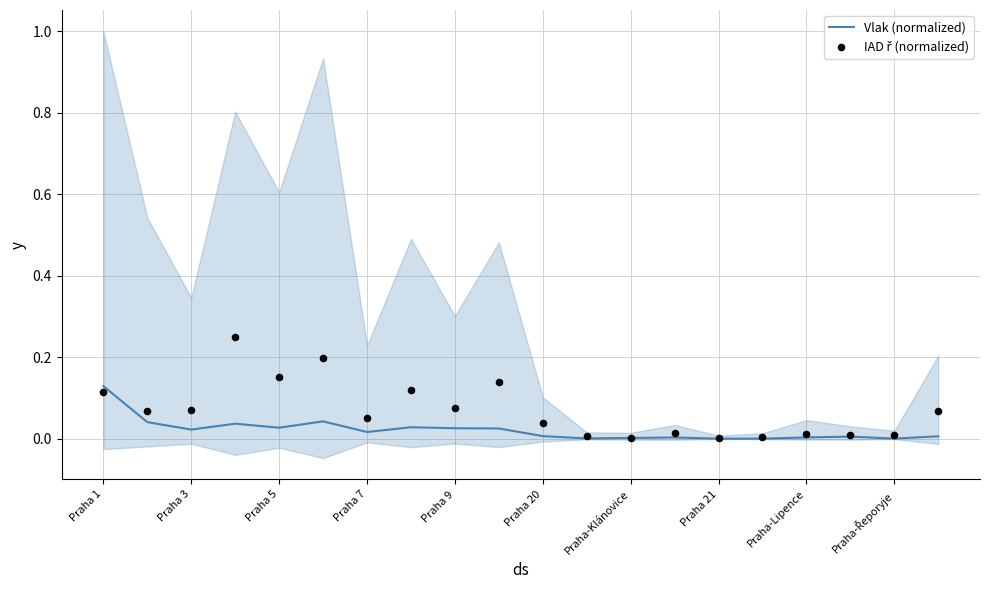

At how many categories does at least one series exceed 0?

20